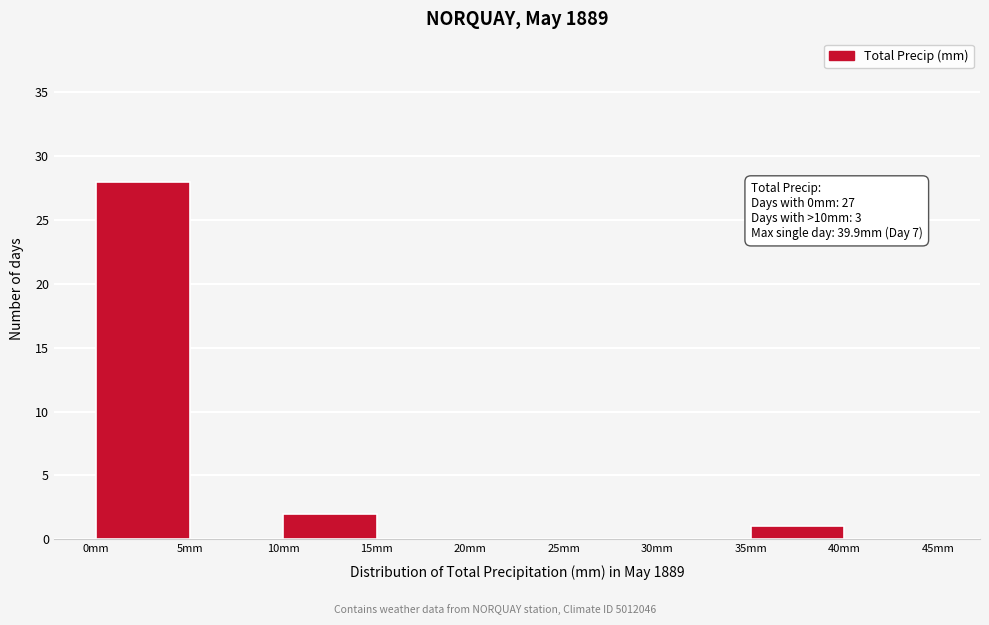

Over which range of the x-axis is the bar tallest?

0 to 5